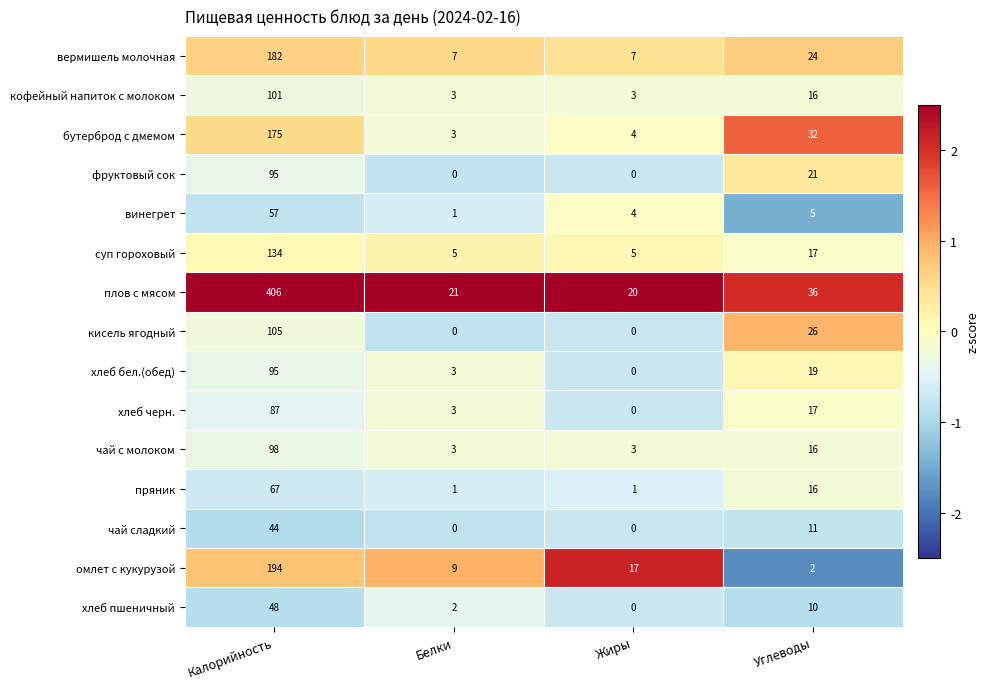

How many series are shown in this chart?

15